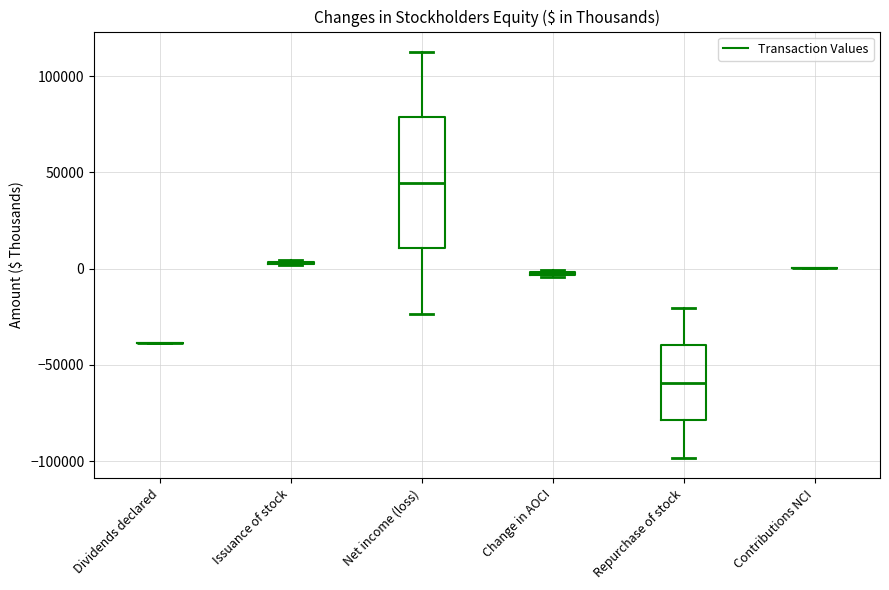

Where does the upper whisker of the box for Net income (loss) end on the y-axis? The values are not printed on the chart, so give them approximately, as read against the axis.

115000